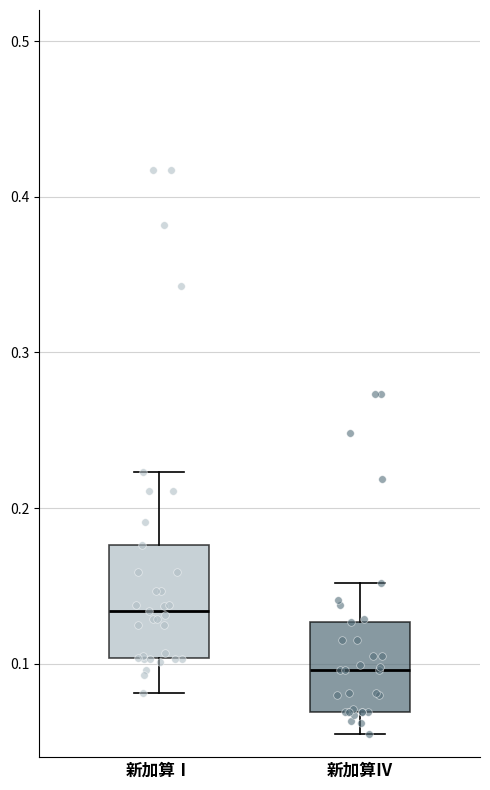

Reading left to right, read every box against the y-axis: the position of its median line, the range the box covers, and the ends of its whiskers. The values are not printed on the chart, so give them approximately, as read against the axis.

新加算Ⅰ: median 0.13, box 0.10 to 0.18, whiskers 0.08 to 0.22
新加算Ⅳ: median 0.10, box 0.07 to 0.13, whiskers 0.06 to 0.15